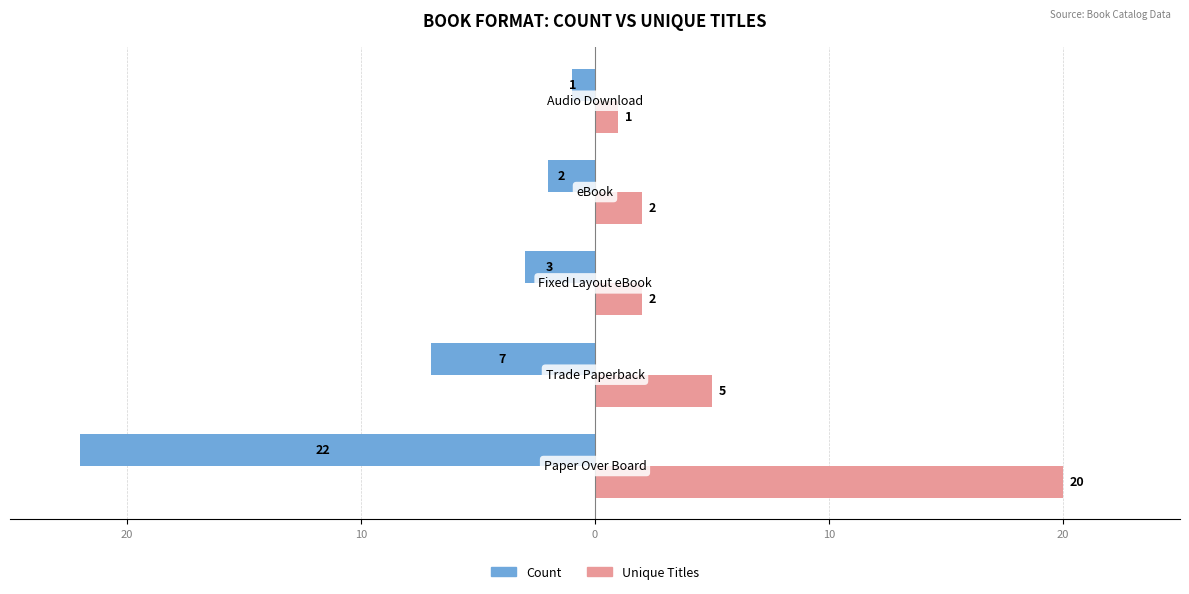

What are all the series names shown in the legend?

Count, Unique Titles